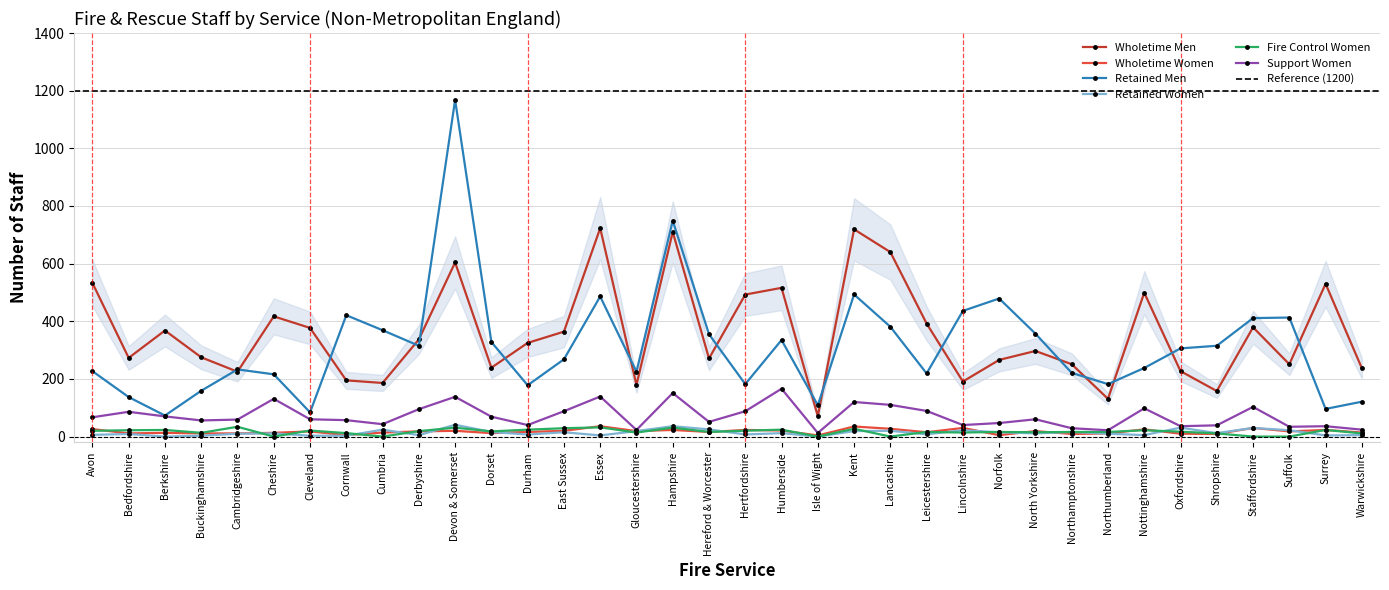

Reading left to right, transcribe all the data shown in this chart.

Wholetime Men: Avon=533.0	Bedfordshire=273.0	Berkshire=368.0	Buckinghamshire=275.0	Cambridgeshire=225.0	Cheshire=417.0	Cleveland=377.0	Cornwall=195.0	Cumbria=186.0	Derbyshire=337.0	Devon & Somerset=604.0	Dorset=239.0	Durham=325.0	East Sussex=364.0	Essex=723.0	Gloucestershire=179.0	Hampshire=710.0	Hereford & Worcester=271.0	Hertfordshire=492.6	Humberside=516.0	Isle of Wight=71.0	Kent=719.0	Lancashire=640.0	Leicestershire=392.0	Lincolnshire=191.0	Norfolk=266.0	North Yorkshire=297.0	Northamptonshire=251.0	Northumberland=131.0	Nottinghamshire=499.0	Oxfordshire=227.0	Shropshire=158.0	Staffordshire=379.0	Suffolk=251.0	Surrey=530.0	Warwickshire=237.0
Wholetime Women: Avon=26.0	Bedfordshire=11.0	Berkshire=13.0	Buckinghamshire=11.0	Cambridgeshire=11.0	Cheshire=13.0	Cleveland=18.0	Cornwall=5.0	Cumbria=14.0	Derbyshire=18.0	Devon & Somerset=20.0	Dorset=12.0	Durham=16.0	East Sussex=20.0	Essex=36.0	Gloucestershire=19.0	Hampshire=23.0	Hereford & Worcester=16.0	Hertfordshire=23.0	Humberside=21.0	Isle of Wight=4.0	Kent=35.0	Lancashire=27.0	Leicestershire=15.0	Lincolnshire=30.0	Norfolk=5.0	North Yorkshire=19.0	Northamptonshire=9.0	Northumberland=11.0	Nottinghamshire=25.0	Oxfordshire=10.0	Shropshire=9.0	Staffordshire=30.0	Suffolk=18.0	Surrey=23.0	Warwickshire=14.0
Retained Men: Avon=227.0	Bedfordshire=137.0	Berkshire=73.0	Buckinghamshire=159.0	Cambridgeshire=233.0	Cheshire=216.0	Cleveland=84.0	Cornwall=421.0	Cumbria=369.0	Derbyshire=315.0	Devon & Somerset=1168.0	Dorset=328.0	Durham=178.0	East Sussex=268.0	Essex=486.0	Gloucestershire=225.0	Hampshire=749.0	Hereford & Worcester=355.0	Hertfordshire=182.0	Humberside=335.0	Isle of Wight=108.7	Kent=493.0	Lancashire=381.0	Leicestershire=219.0	Lincolnshire=436.0	Norfolk=479.0	North Yorkshire=357.0	Northamptonshire=221.0	Northumberland=182.0	Nottinghamshire=238.0	Oxfordshire=306.0	Shropshire=315.0	Staffordshire=411.0	Suffolk=413.0	Surrey=96.0	Warwickshire=121.0
Retained Women: Avon=6.0	Bedfordshire=9.0	Berkshire=0.0	Buckinghamshire=3.0	Cambridgeshire=10.0	Cheshire=11.0	Cleveland=3.0	Cornwall=3.0	Cumbria=24.0	Derbyshire=5.0	Devon & Somerset=41.0	Dorset=16.0	Durham=7.0	East Sussex=15.0	Essex=4.0	Gloucestershire=19.0	Hampshire=36.0	Hereford & Worcester=25.0	Hertfordshire=7.3	Humberside=12.0	Isle of Wight=0.0	Kent=19.0	Lancashire=20.0	Leicestershire=8.0	Lincolnshire=22.0	Norfolk=15.0	North Yorkshire=11.0	Northamptonshire=16.0	Northumberland=10.0	Nottinghamshire=5.0	Oxfordshire=31.0	Shropshire=12.0	Staffordshire=30.0	Suffolk=22.0	Surrey=4.0	Warwickshire=5.0
Fire Control Women: Avon=20.0	Bedfordshire=22.0	Berkshire=23.0	Buckinghamshire=13.0	Cambridgeshire=34.0	Cheshire=0.0	Cleveland=21.0	Cornwall=12.0	Cumbria=0.0	Derbyshire=19.0	Devon & Somerset=31.0	Dorset=18.0	Durham=24.0	East Sussex=29.0	Essex=32.0	Gloucestershire=14.0	Hampshire=31.0	Hereford & Worcester=16.0	Hertfordshire=20.5	Humberside=24.0	Isle of Wight=0.0	Kent=27.0	Lancashire=0.0	Leicestershire=16.0	Lincolnshire=14.0	Norfolk=16.0	North Yorkshire=15.0	Northamptonshire=16.0	Northumberland=16.0	Nottinghamshire=22.0	Oxfordshire=17.0	Shropshire=11.0	Staffordshire=0.0	Suffolk=0.0	Surrey=23.0	Warwickshire=11.0
Support Women: Avon=67.0	Bedfordshire=86.0	Berkshire=70.0	Buckinghamshire=56.0	Cambridgeshire=59.0	Cheshire=131.0	Cleveland=60.0	Cornwall=57.0	Cumbria=43.0	Derbyshire=95.0	Devon & Somerset=138.0	Dorset=69.0	Durham=40.0	East Sussex=88.0	Essex=139.0	Gloucestershire=23.0	Hampshire=151.0	Hereford & Worcester=51.0	Hertfordshire=87.9	Humberside=166.0	Isle of Wight=12.6	Kent=120.0	Lancashire=110.0	Leicestershire=89.0	Lincolnshire=40.0	Norfolk=47.0	North Yorkshire=60.0	Northamptonshire=29.0	Northumberland=22.0	Nottinghamshire=98.0	Oxfordshire=36.0	Shropshire=39.0	Staffordshire=103.0	Suffolk=34.0	Surrey=36.0	Warwickshire=24.0